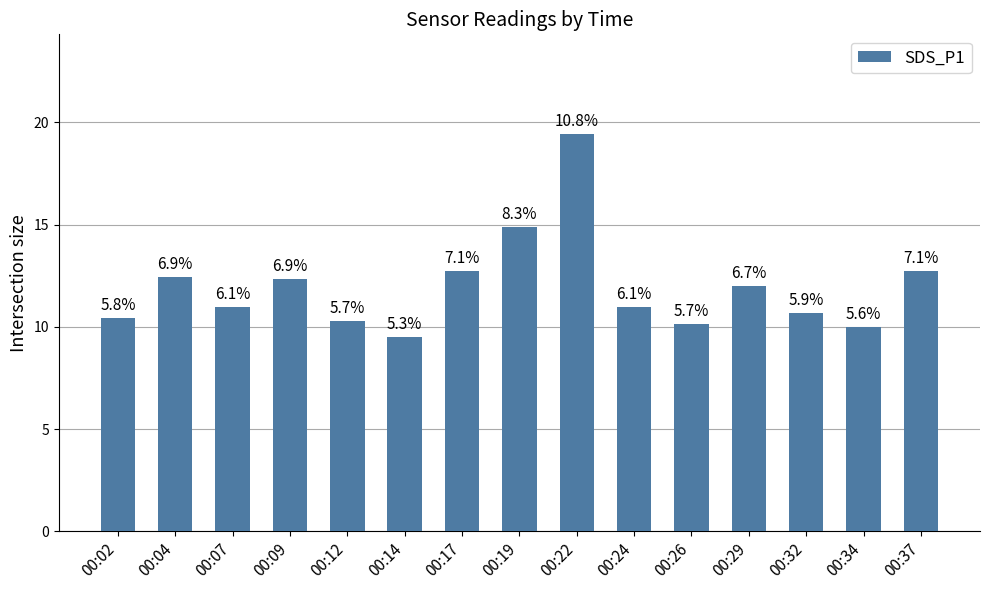

Between 00:24 and 00:09, which is larger?

00:09